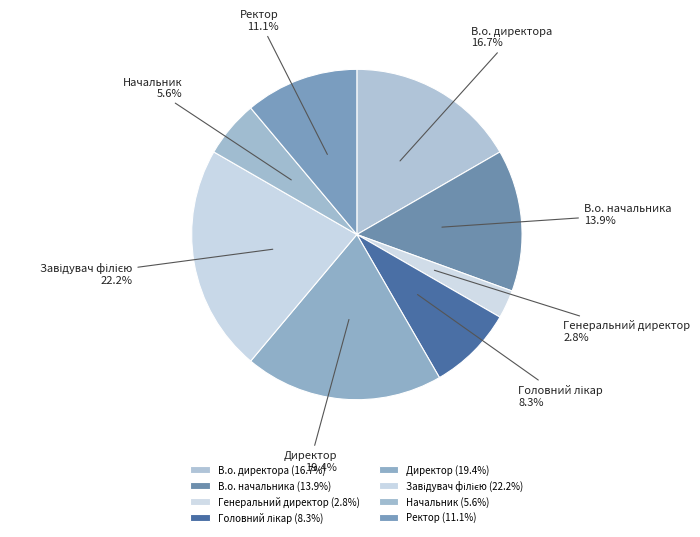

What is the total percentage of Ректор and Начальник?

16.7%